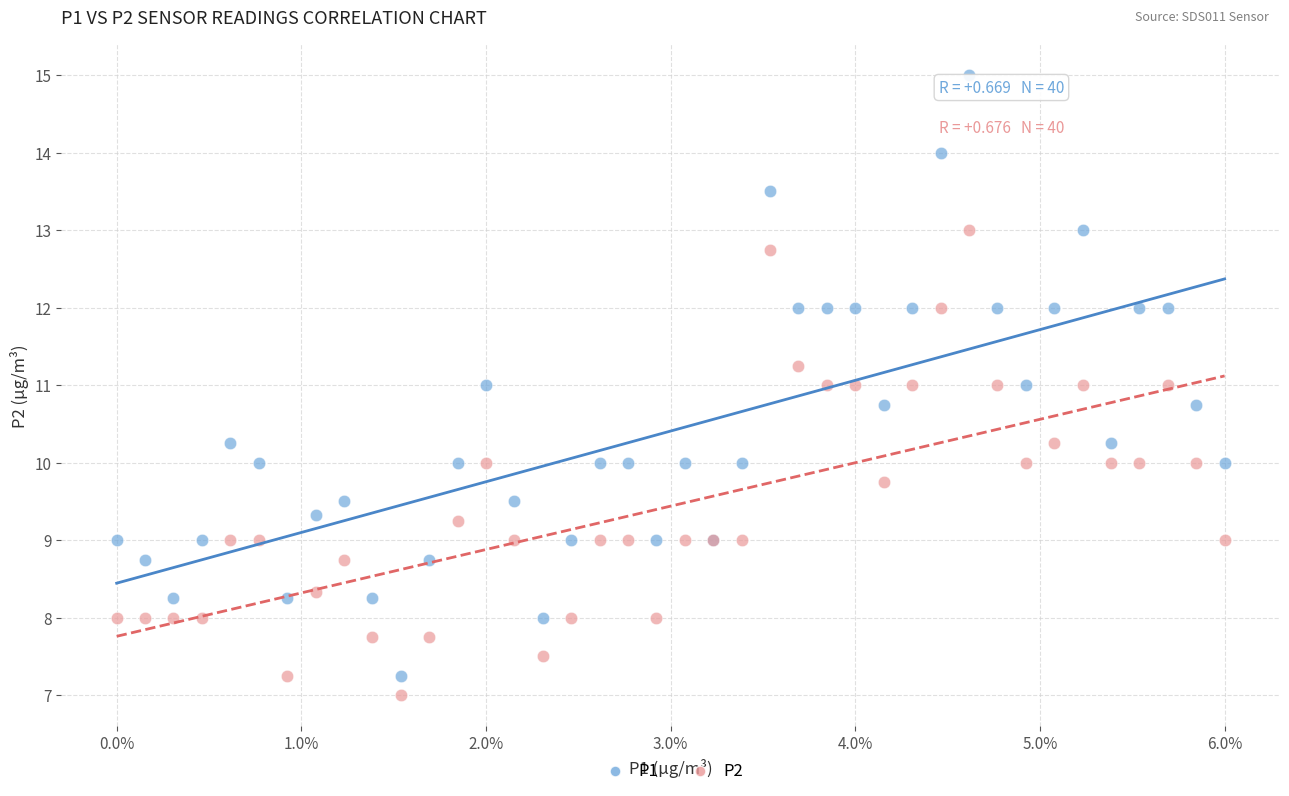

Which series reaches the minimum Y coordinate?

P2